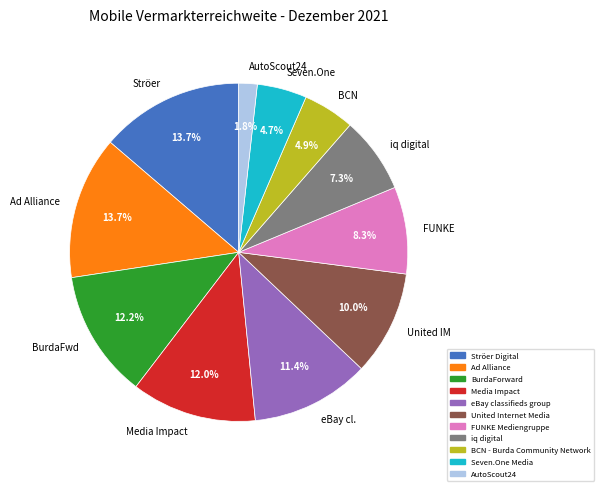

What is the smallest slice in the pie chart?

AutoScout24